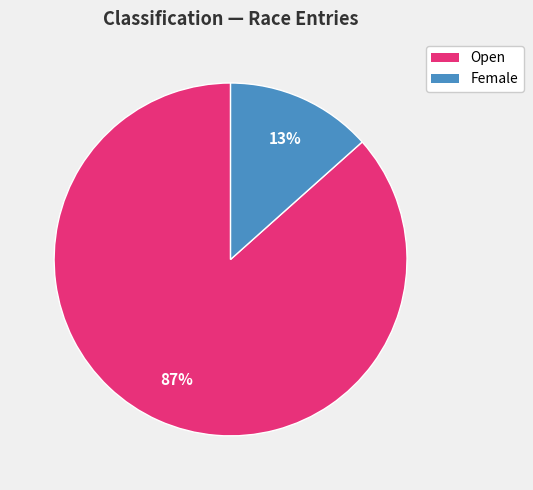

What percentage is the Female slice, to the nearest percent?

13%